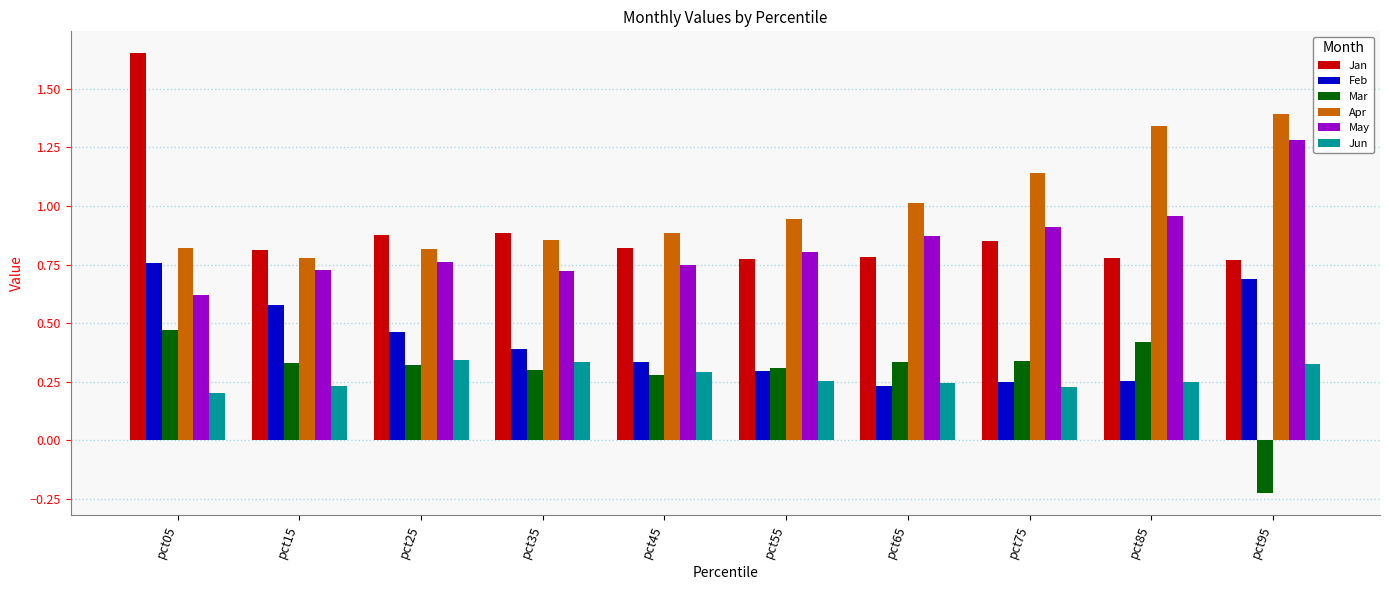

Which series has the widest spread of values?

Jan